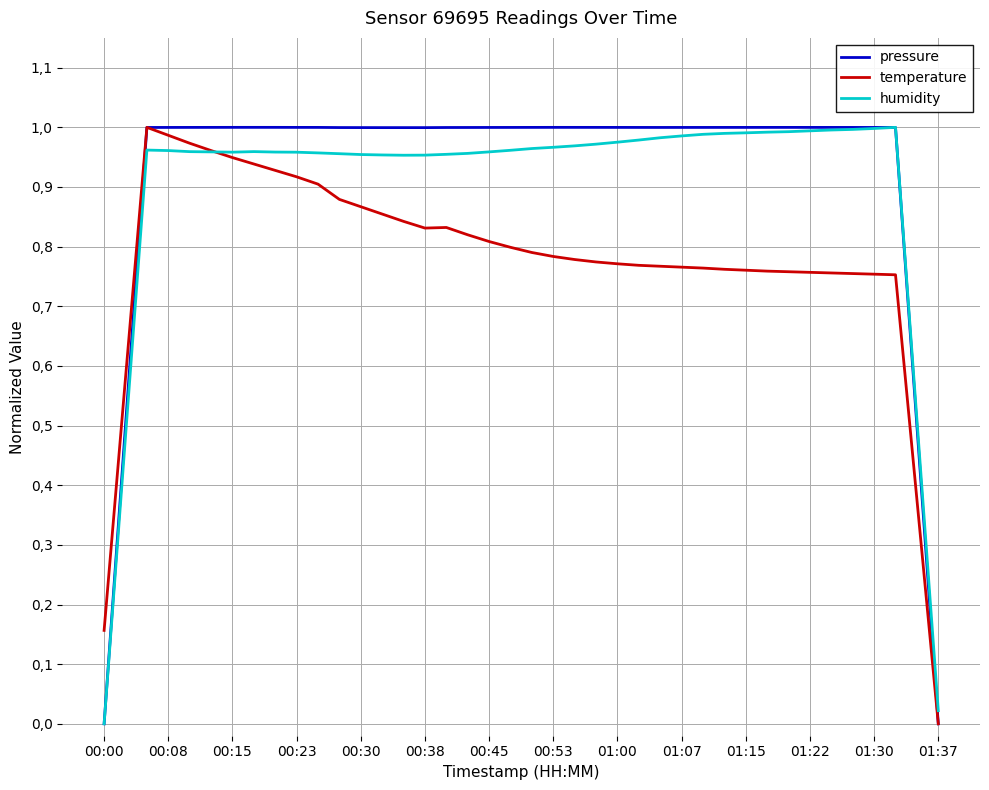

What is the value of the temperature point at the 32nd from the left?

0.8